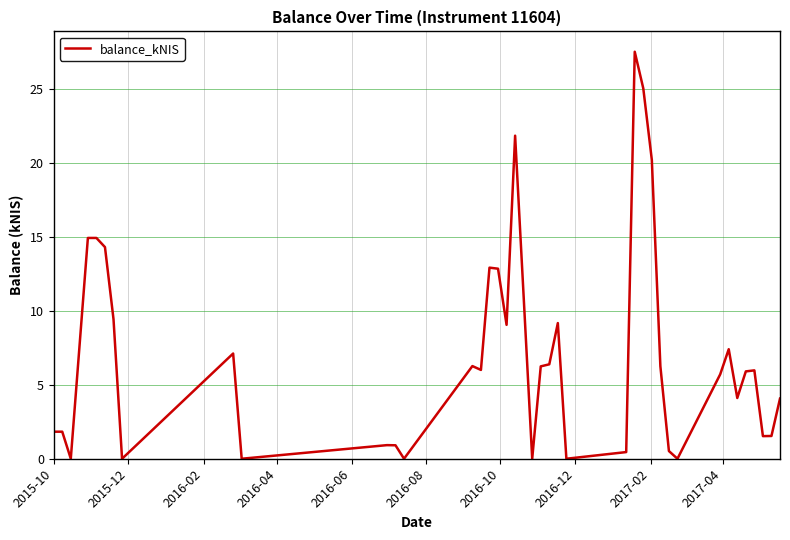

What is the greatest value displayed?

27.5